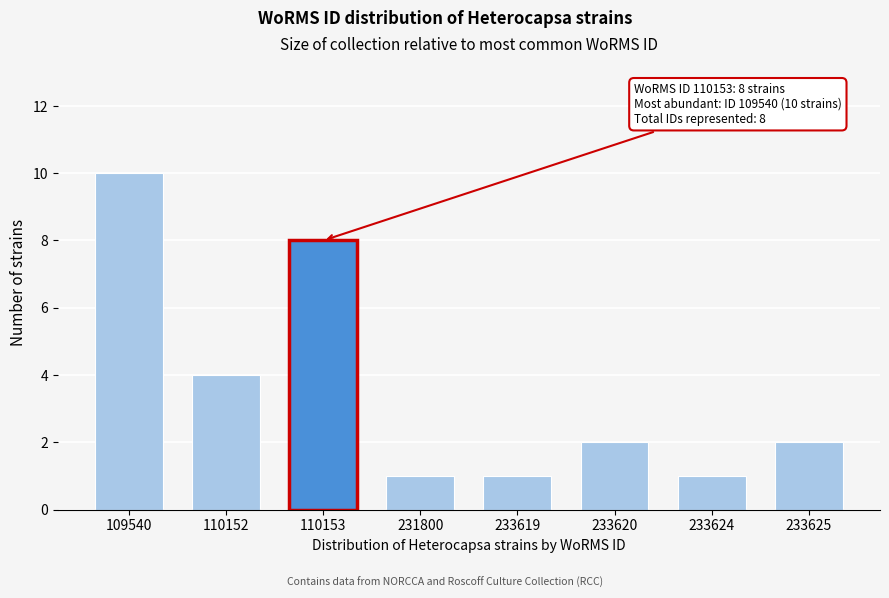

Reading left to right, extract all data points from this chart.

109540=10	110152=4	110153=8	231800=1	233619=1	233620=2	233624=1	233625=2